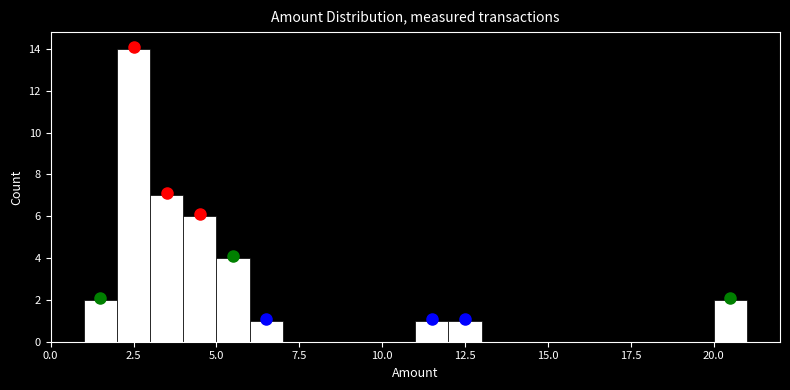

Read against the x-axis, roughly where is the centre of the tallest bar?

2.5